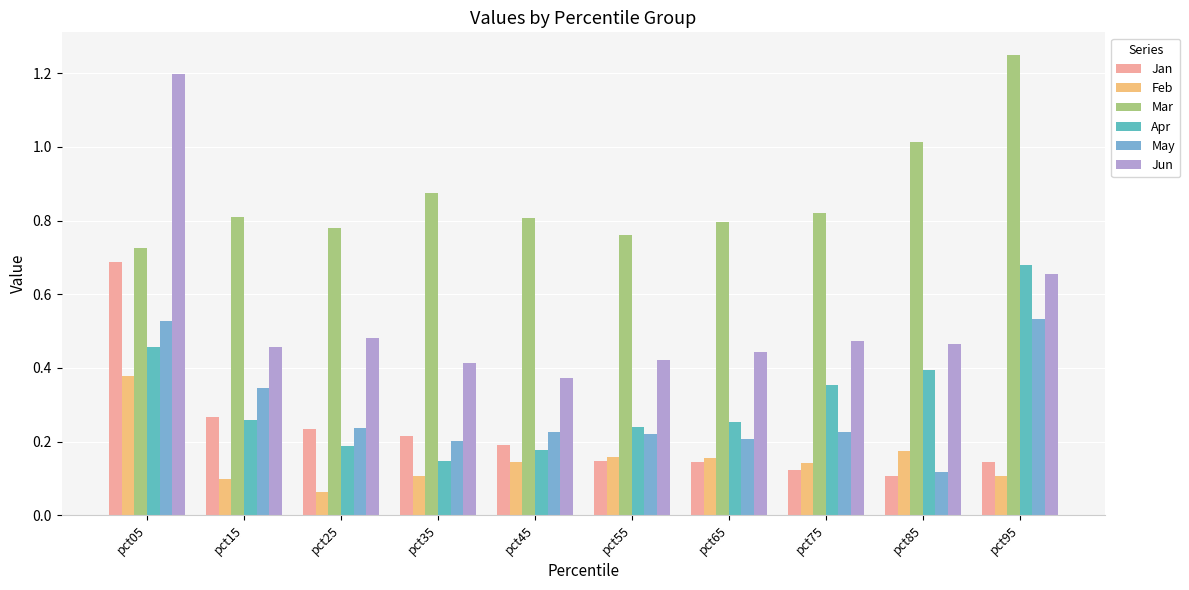

What is the sum of the Feb values at pct25 and pct05?

0.4